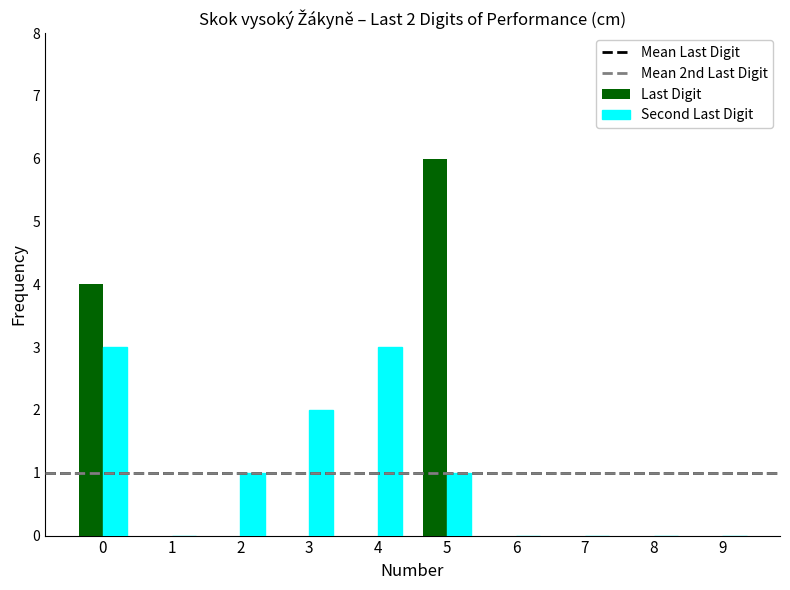

What is the greatest value displayed?

6